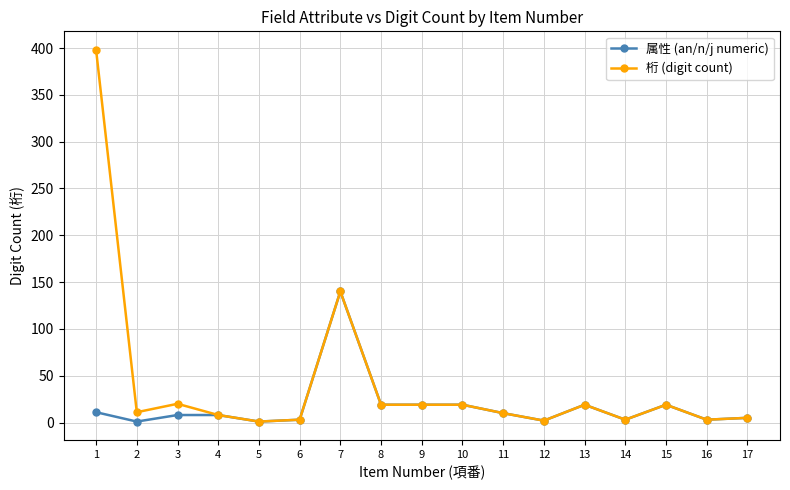

What is the difference between the maximum and minimum values in the 桁 (digit count) series?

397